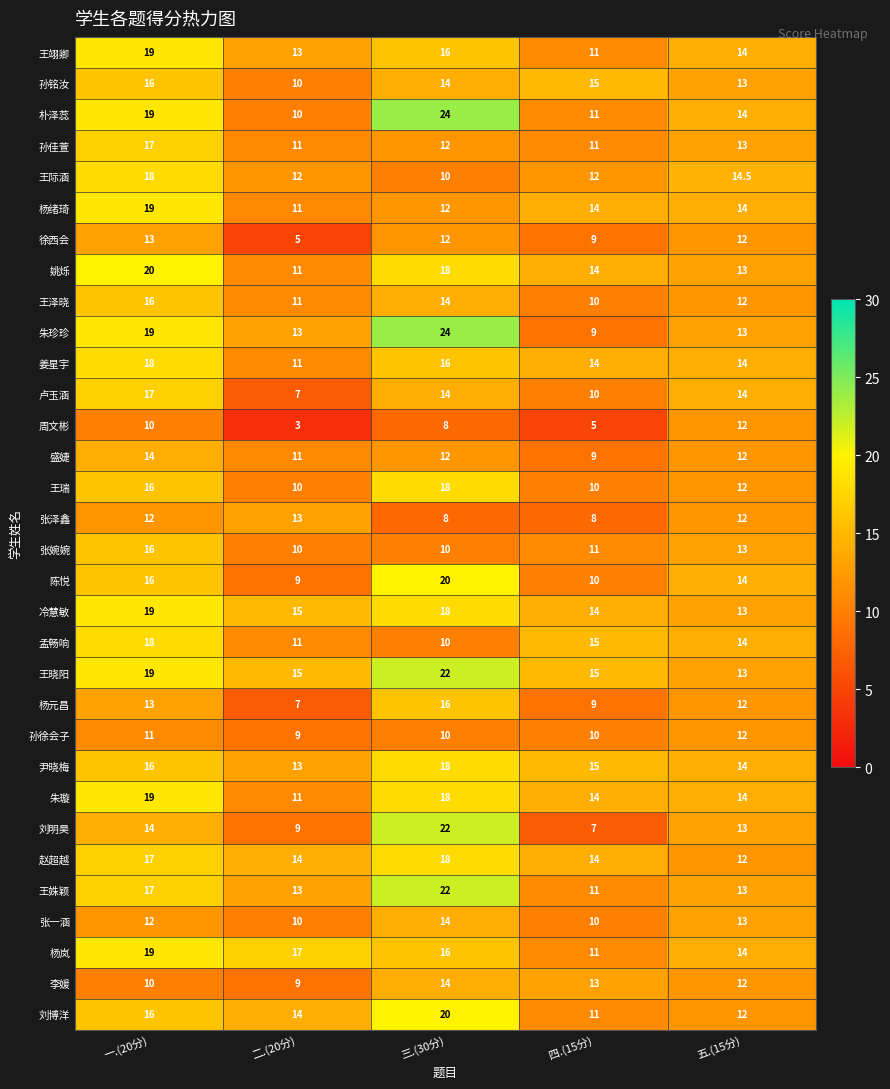

Is it true that 王瑞 equals 14.0 at 二.(20分)?

False